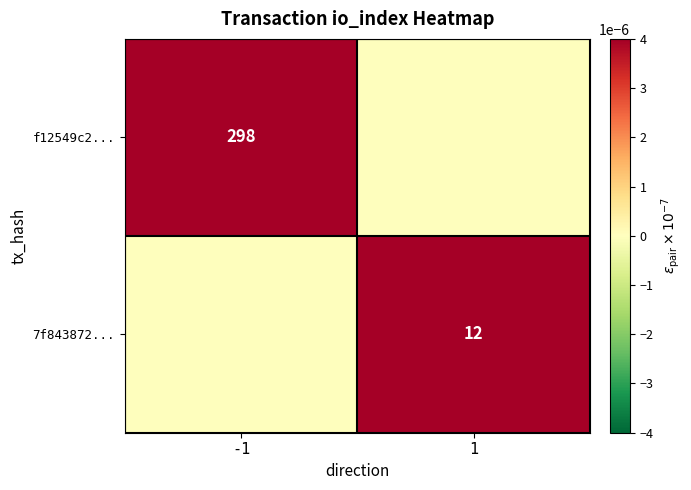

True or false: f12549c2... has a value of 0.0 at -1.

False